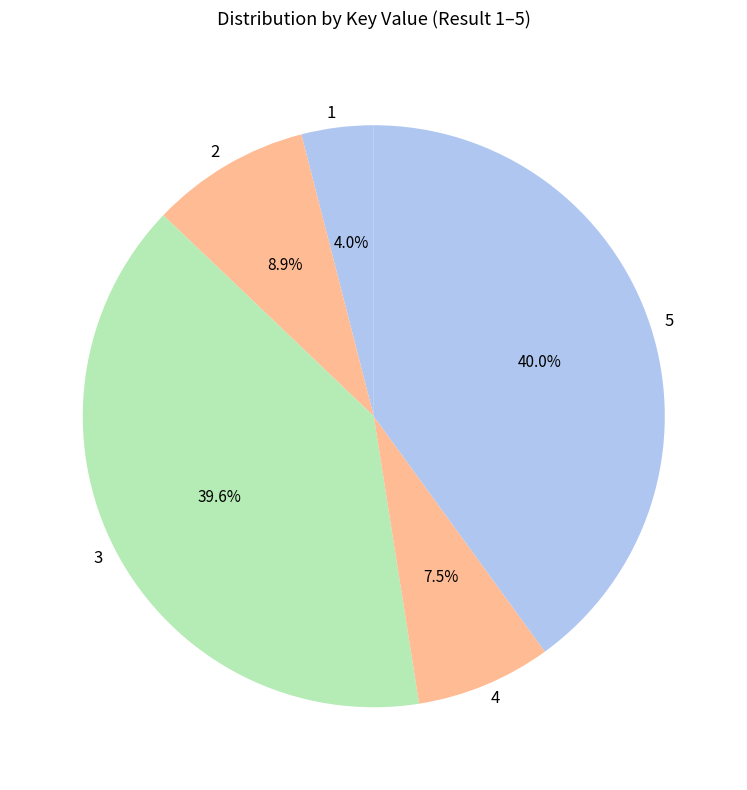

What percentage do 4 and 3 together represent?

47.1%